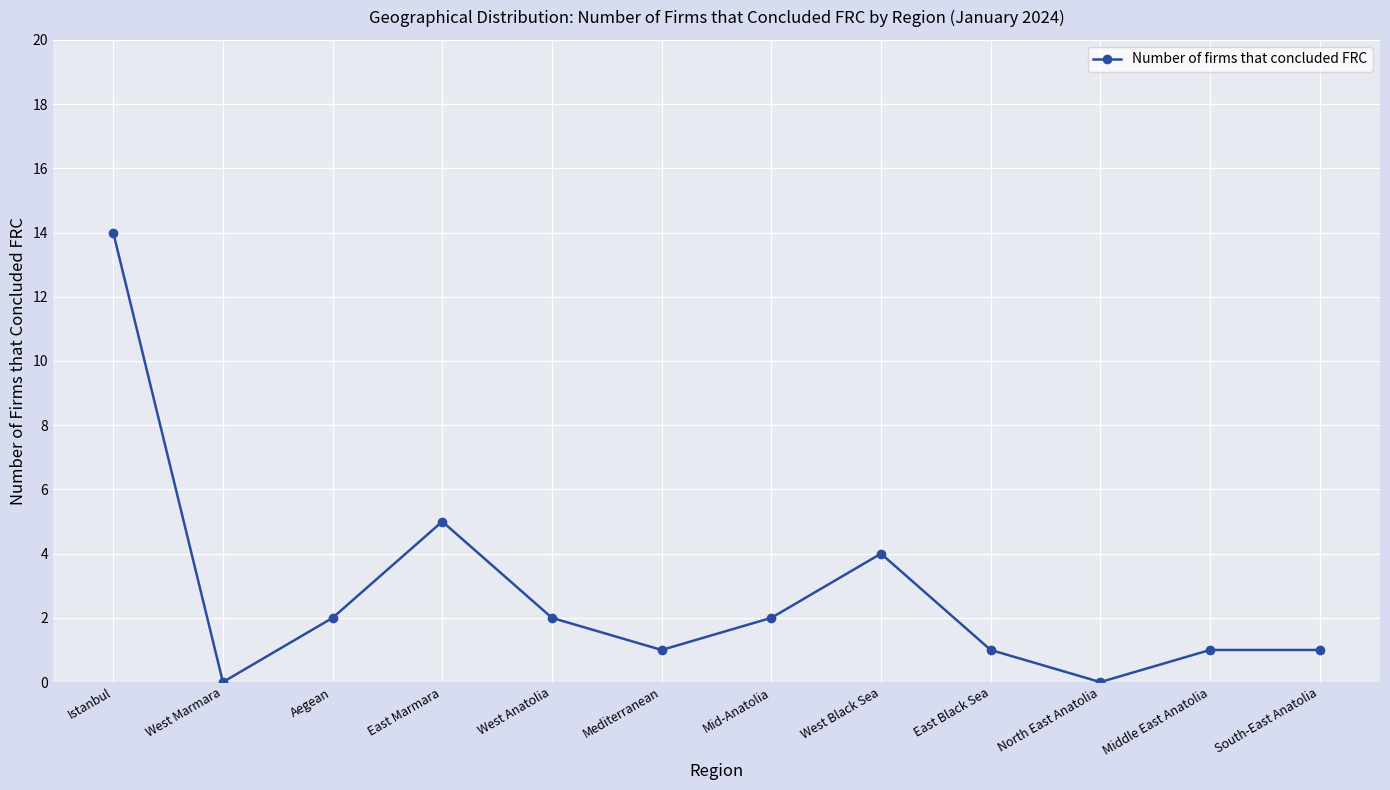

How many lines are shown in the chart?

1